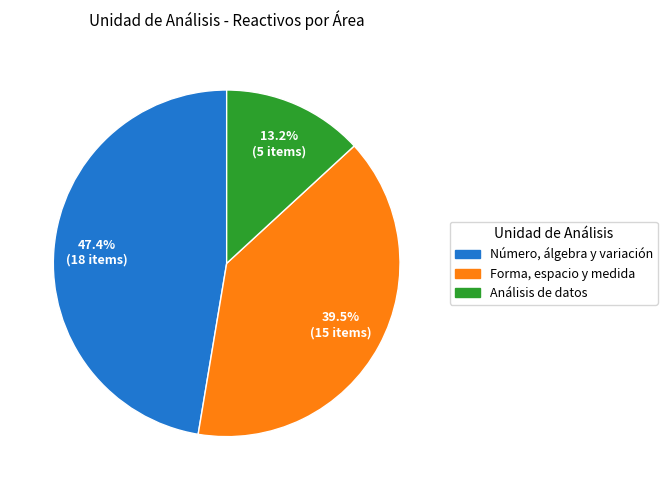

Which category has the biggest portion of the pie?

Número, álgebra y variación